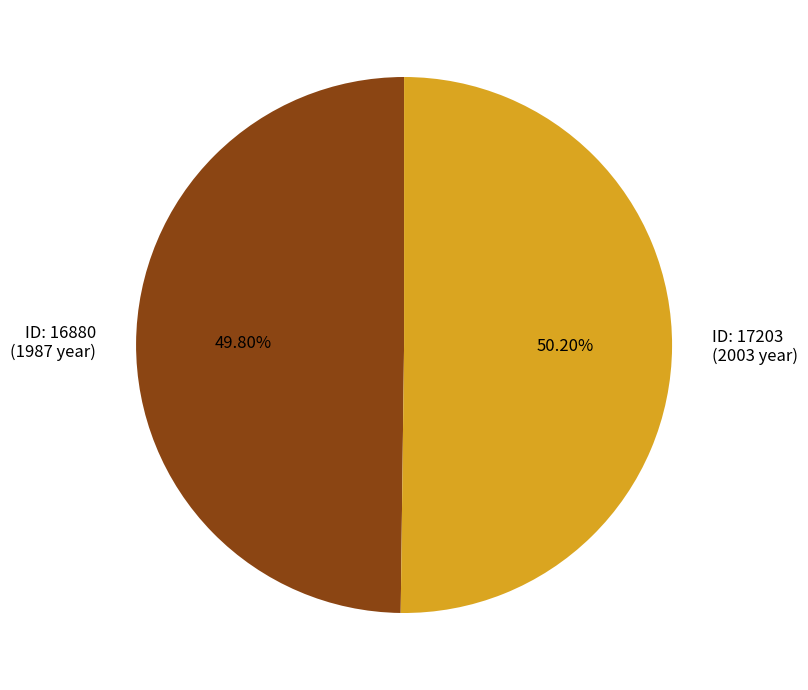

Is there a majority slice in this chart?

Yes